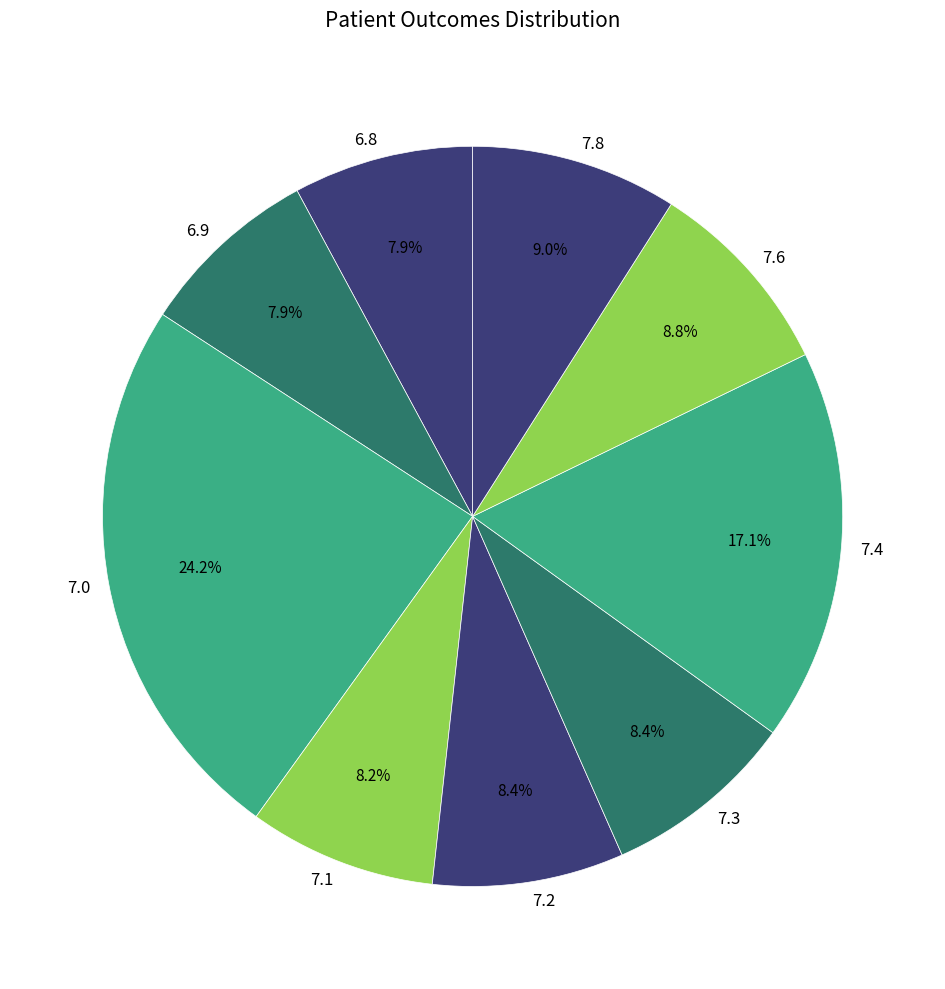

Is 6.9 the majority of the pie?

No